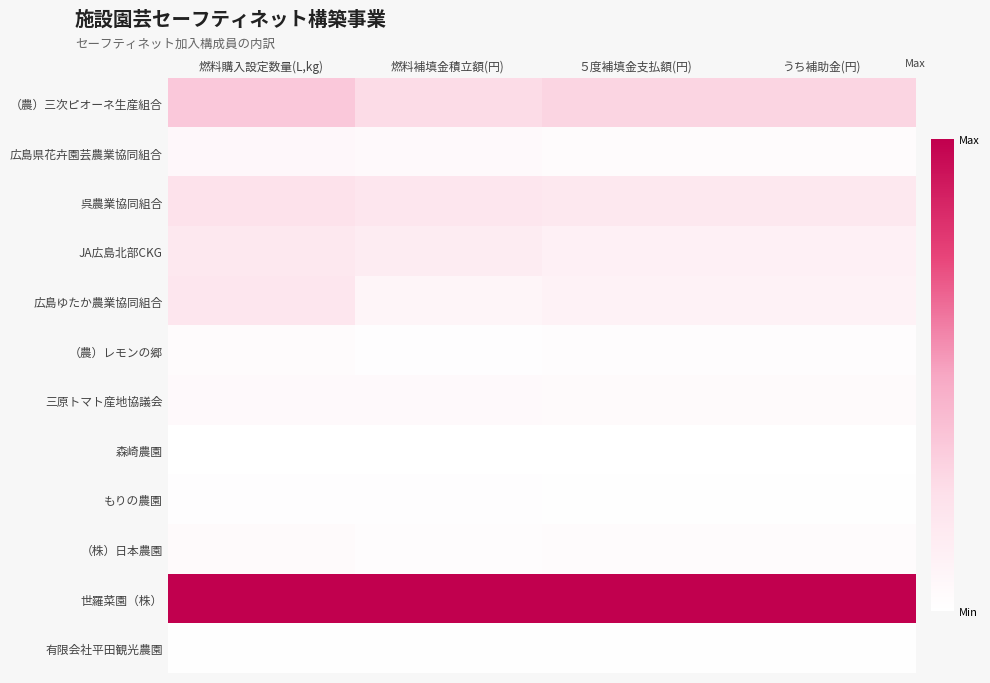

At 燃料補填金積立額(円), list the series in order from largest to smallest.

世羅菜園（株）, （農）三次ピオーネ生産組合, 呉農業協同組合, JA広島北部CKG, 広島ゆたか農業協同組合, 広島県花卉園芸農業協同組合, 三原トマト産地協議会, （株）日本農園, もりの農園, （農）レモンの郷, 有限会社平田観光農園, 森崎農園